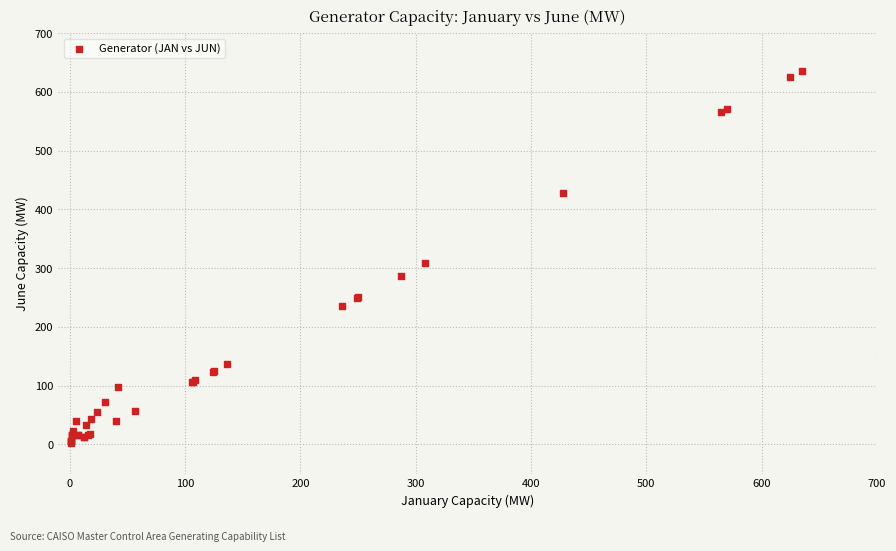

What Y value in the scatter plot is closest to 318?

308.0